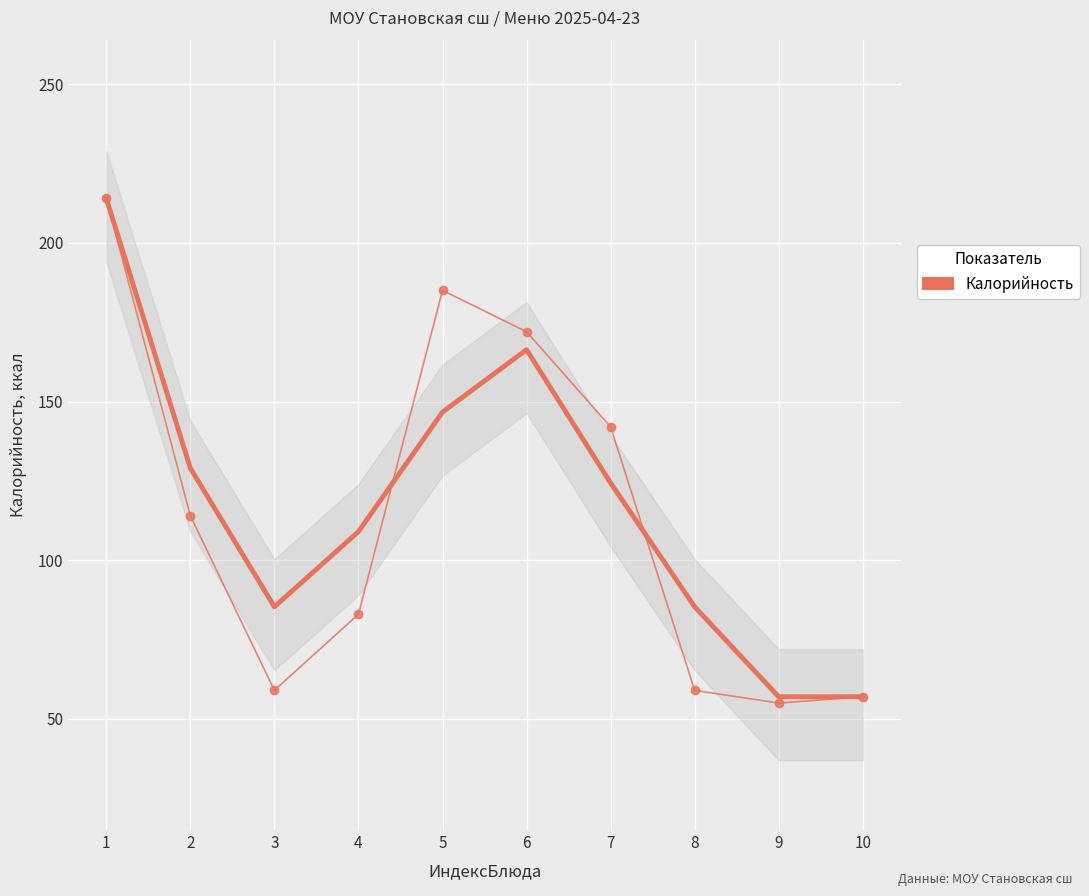

What is the difference between the second highest and minimum values?

130